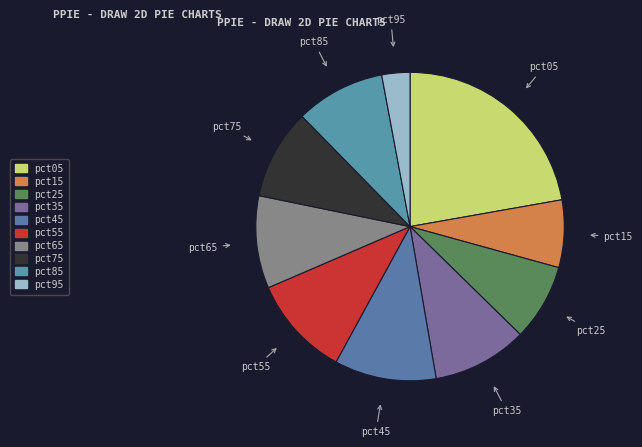

How many segments does this pie chart have?

10